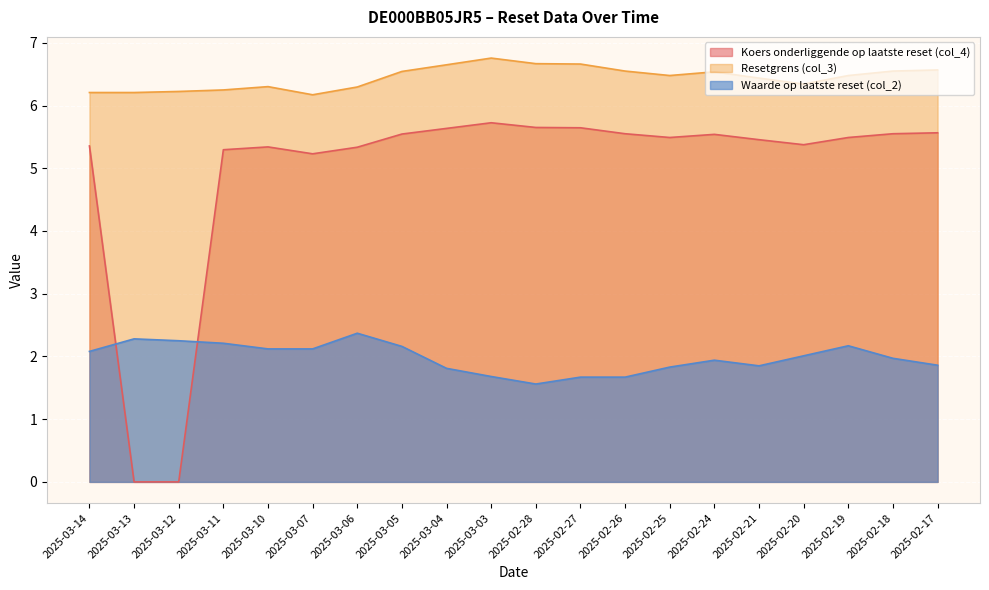

At which category does Waarde op laatste reset (col_2) reach its first local valley?

2025-02-28